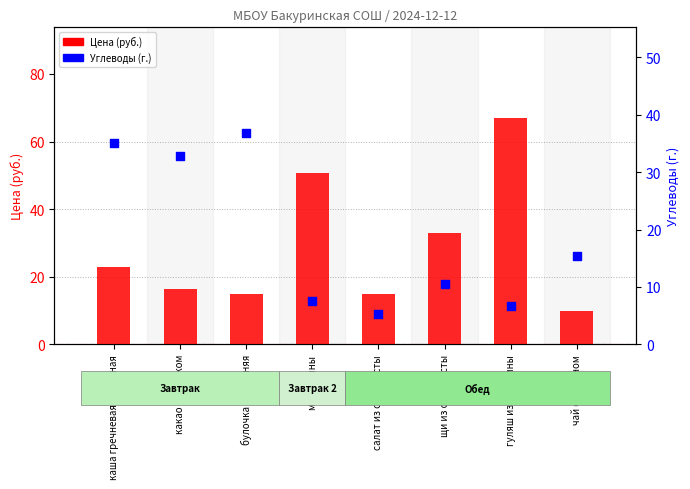

Which series has the largest total across all categories?

Цена (руб.)